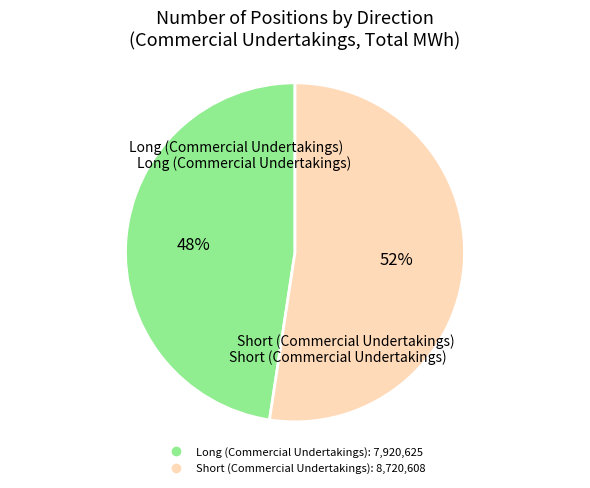

Which slice represents more than half of the pie?

Short (Commercial Undertakings)